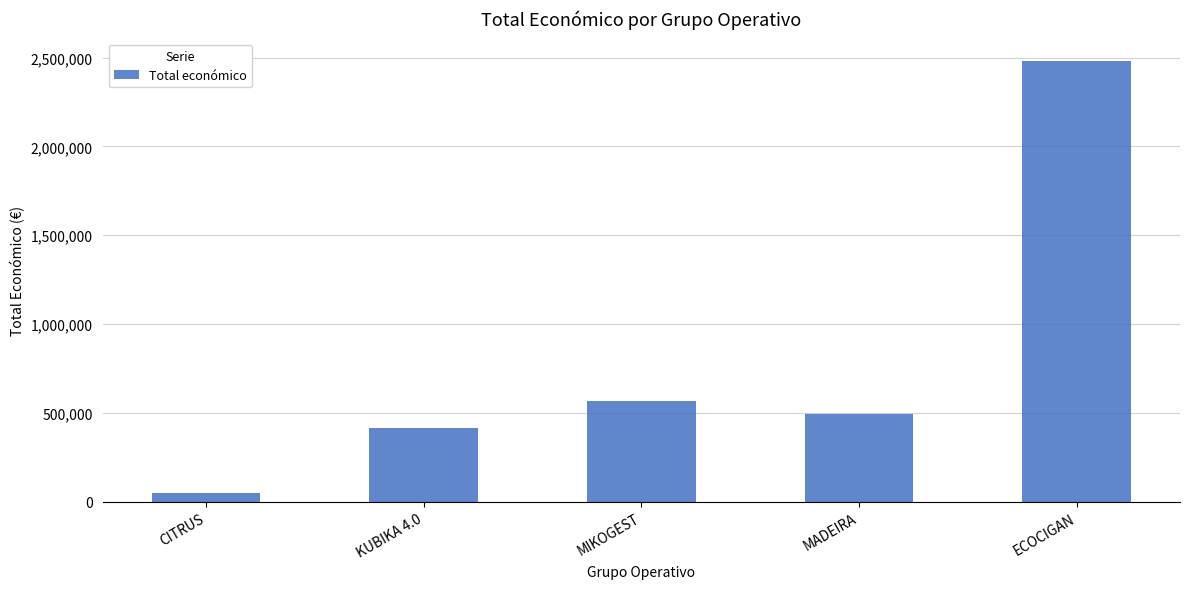

List the labels in order of value, smallest first.

CITRUS, KUBIKA 4.0, MADEIRA, MIKOGEST, ECOCIGAN